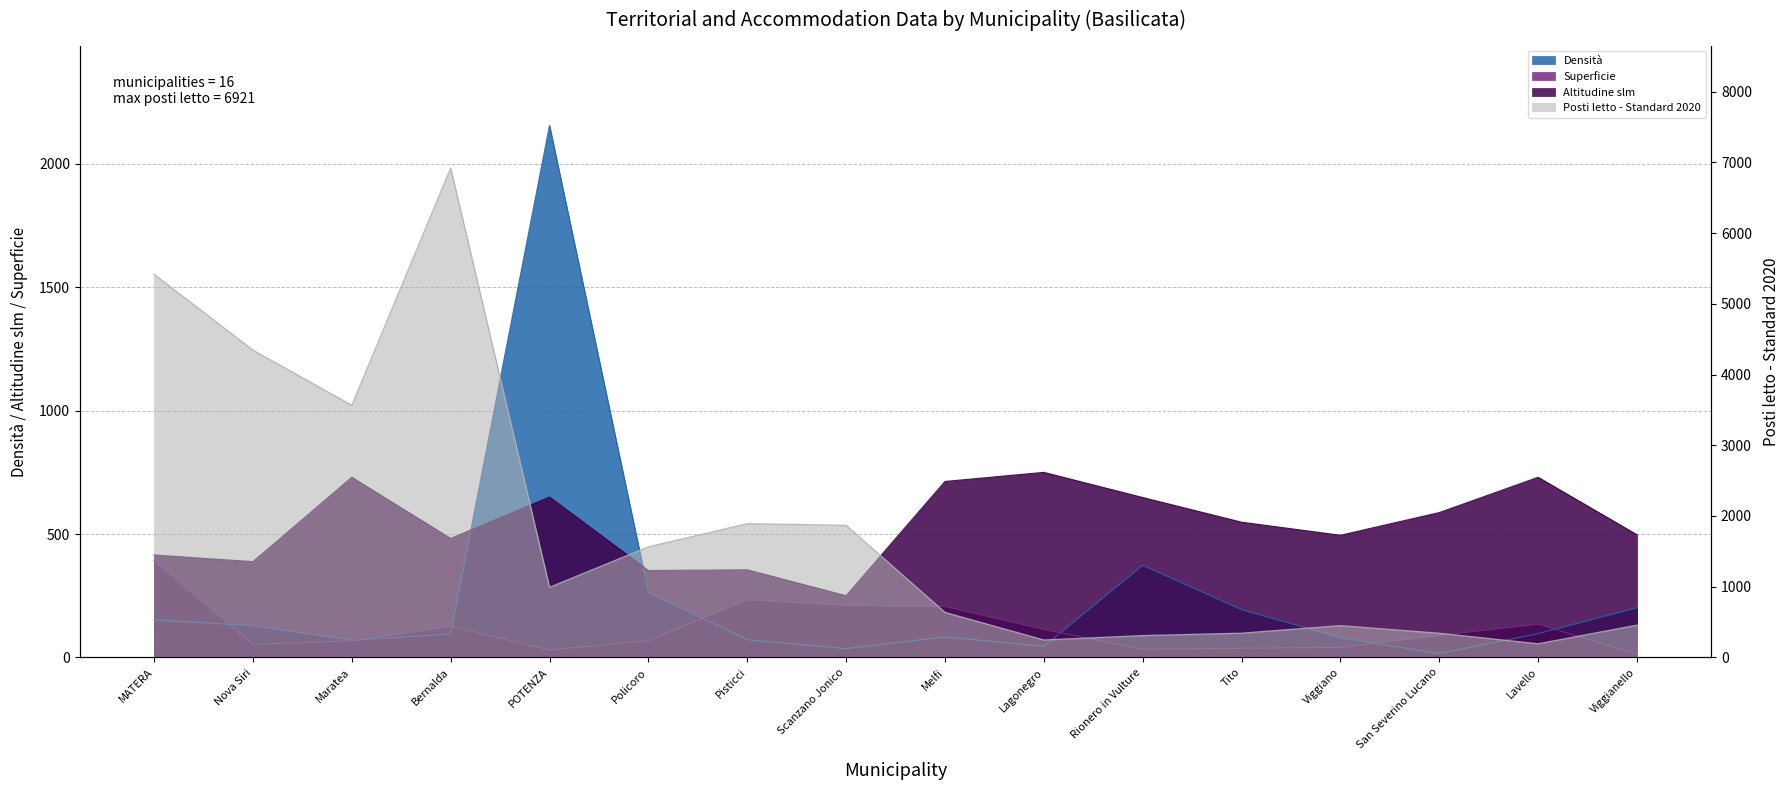

At how many categories does at least one series exceed 5995?

1